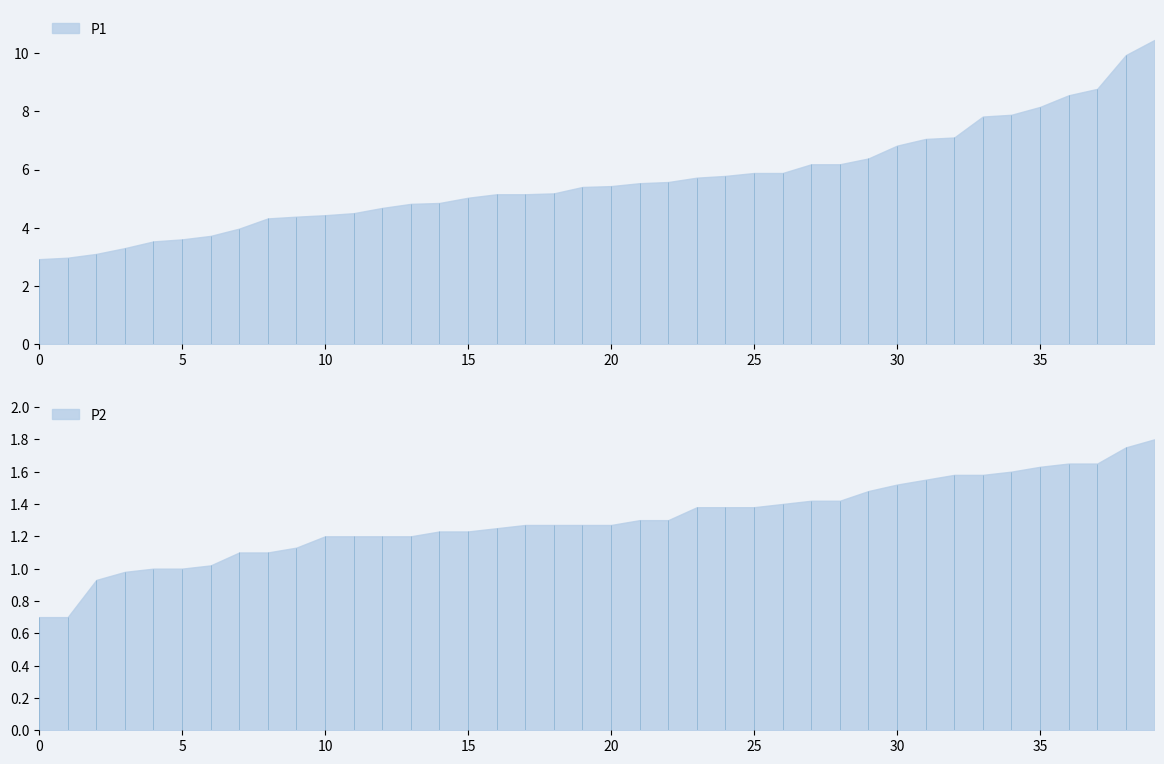

Read the P1 value at 03:01.

8.2